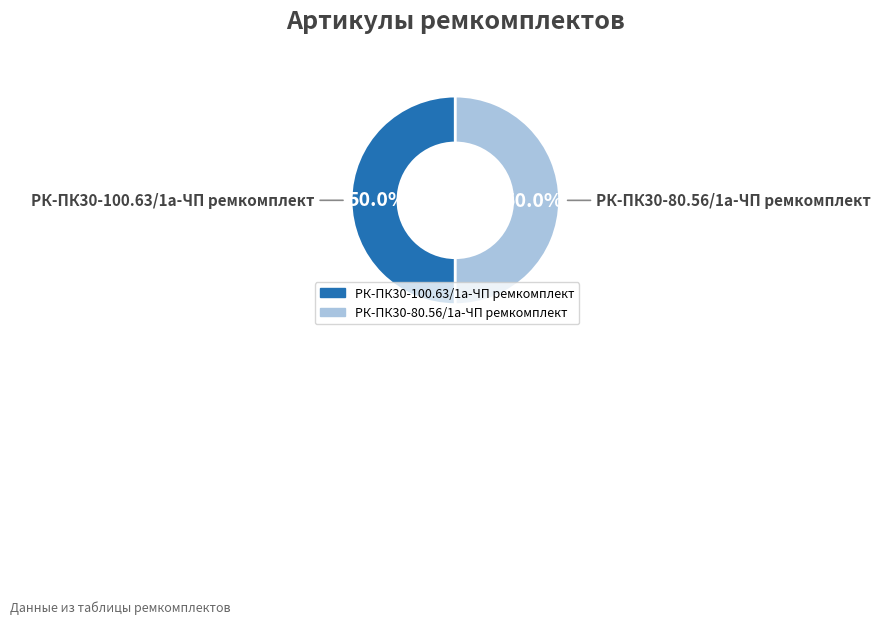

What percentage do РК-ПК30-80.56/1а-ЧП ремкомплект and РК-ПК30-100.63/1а-ЧП ремкомплект together represent?

100.0%